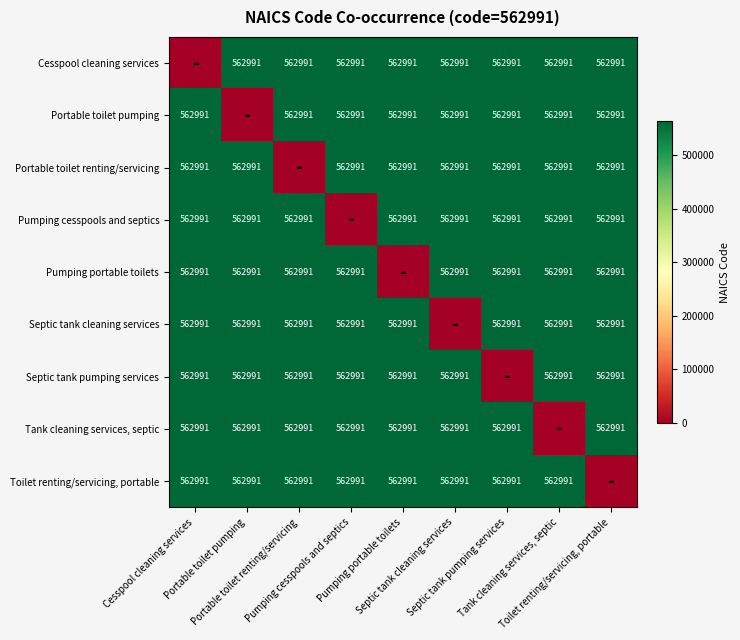

How many values in the Septic tank cleaning services series are below 562991?

1